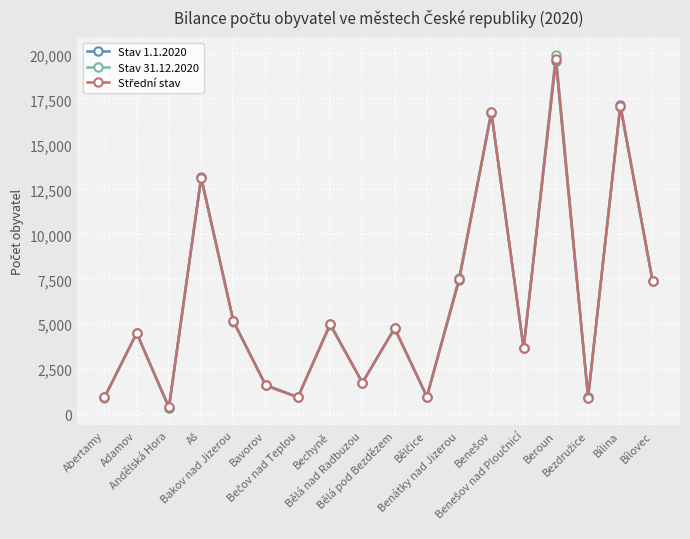

What is the lowest value of the Stav 1.1.2020 series?

371